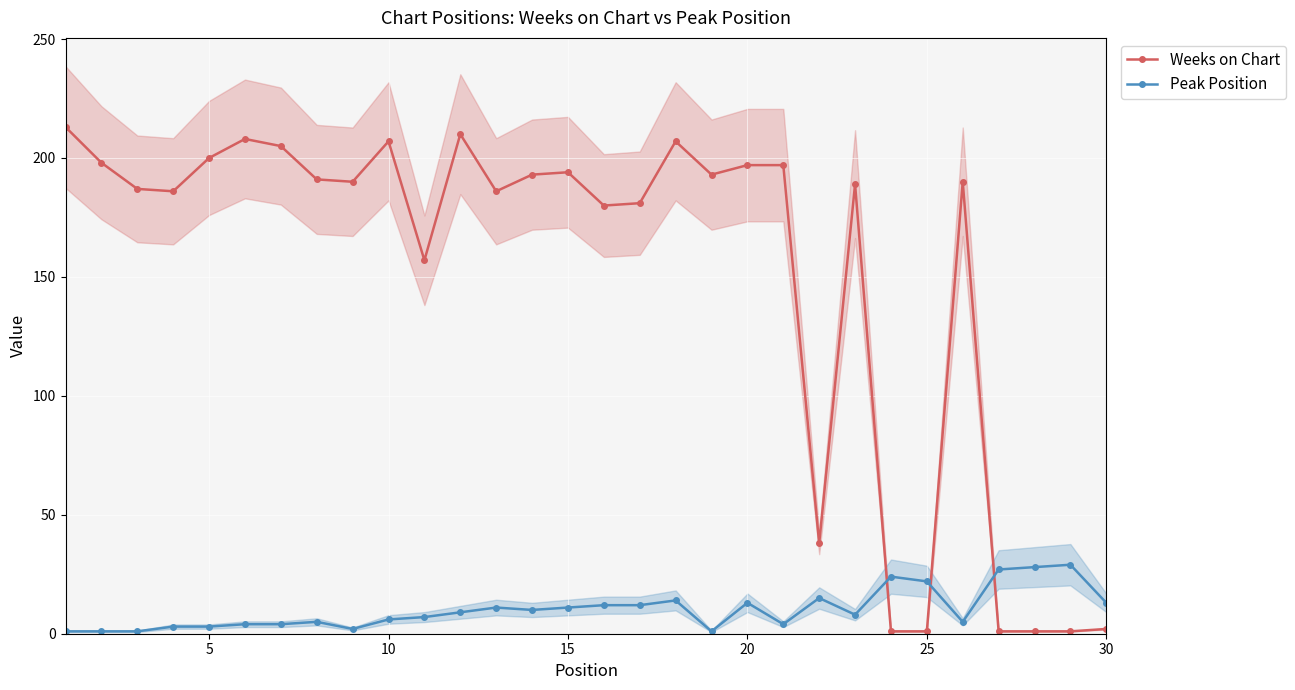

List the series in order of their peak value, highest first.

Weeks on Chart, Peak Position